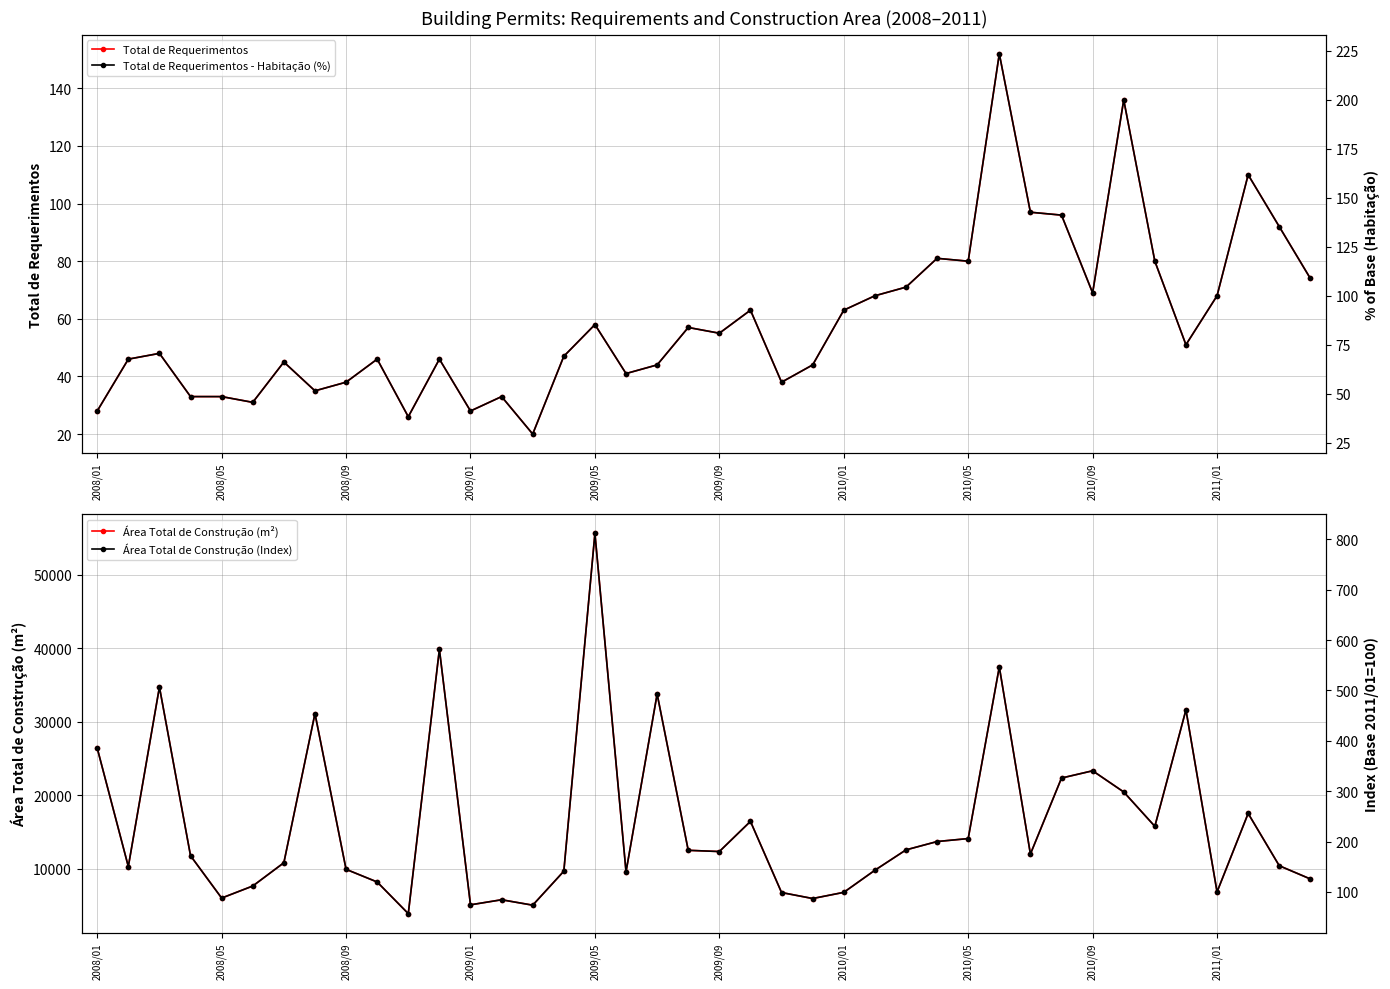

What is the difference between the second highest and second lowest values in the Total de Requerimentos - Habitação (%) series?

161.8